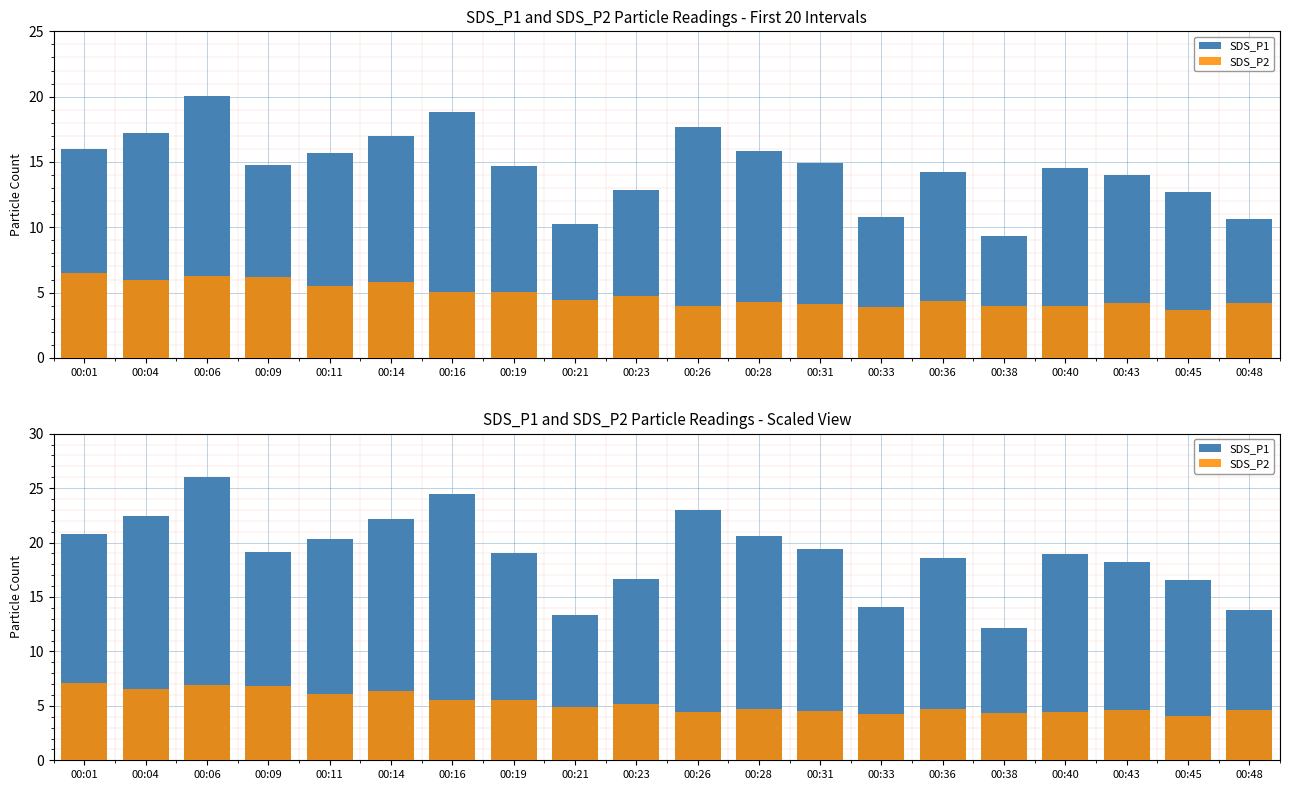

What is the difference between the SDS_P2 values at 00:21 and 00:16?

0.6